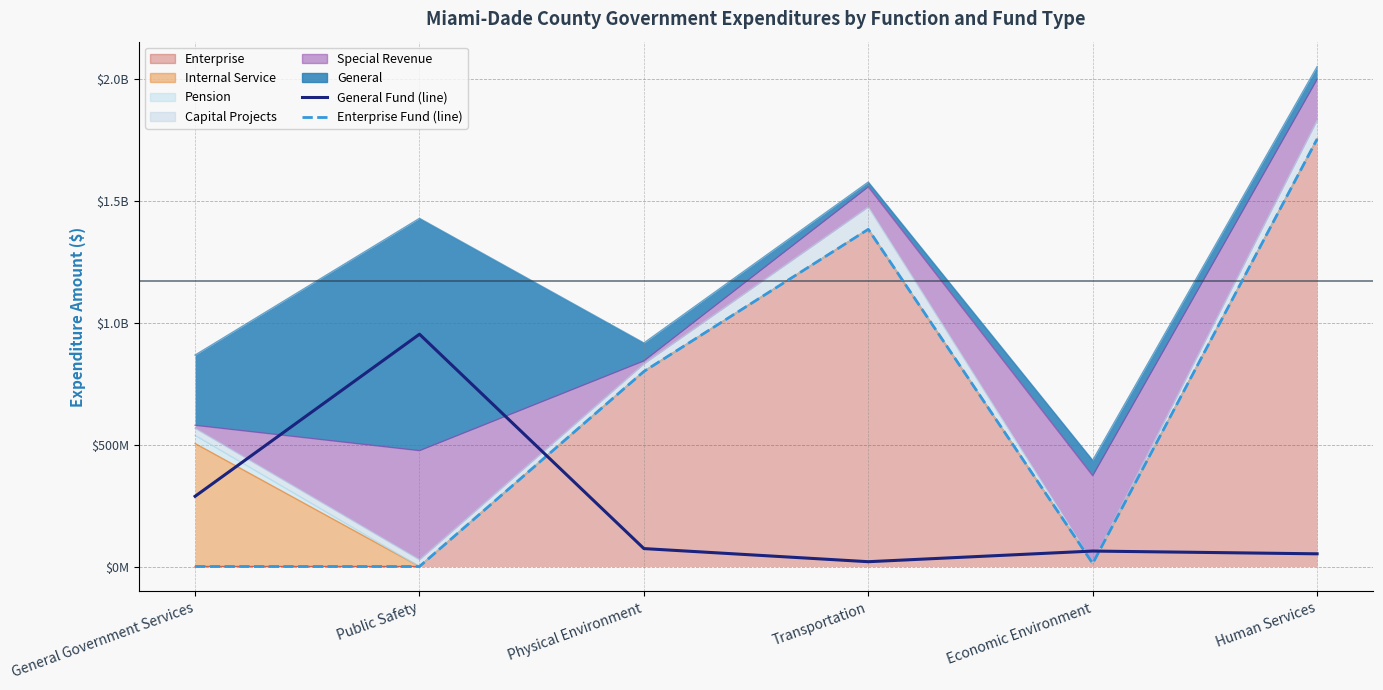

Which series has the widest spread of values?

Enterprise Fund (line)